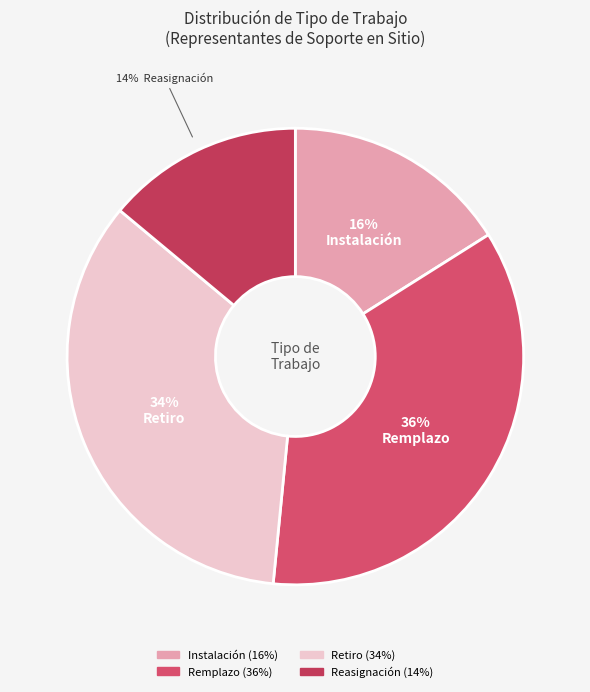

Does Remplazo represent more than half of the total?

No